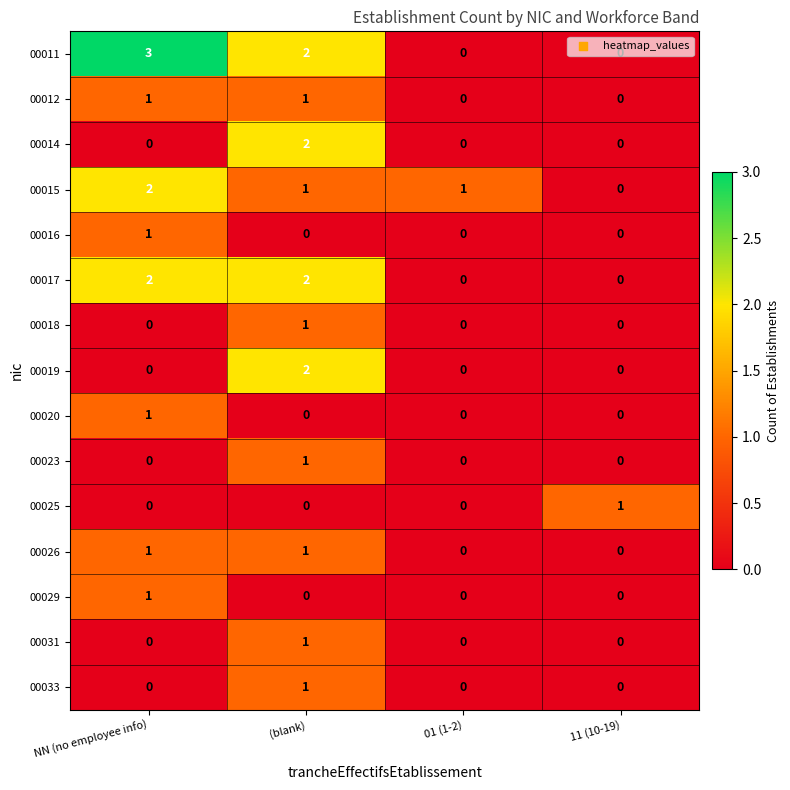

At which category is the sum across all series the highest?

(blank)